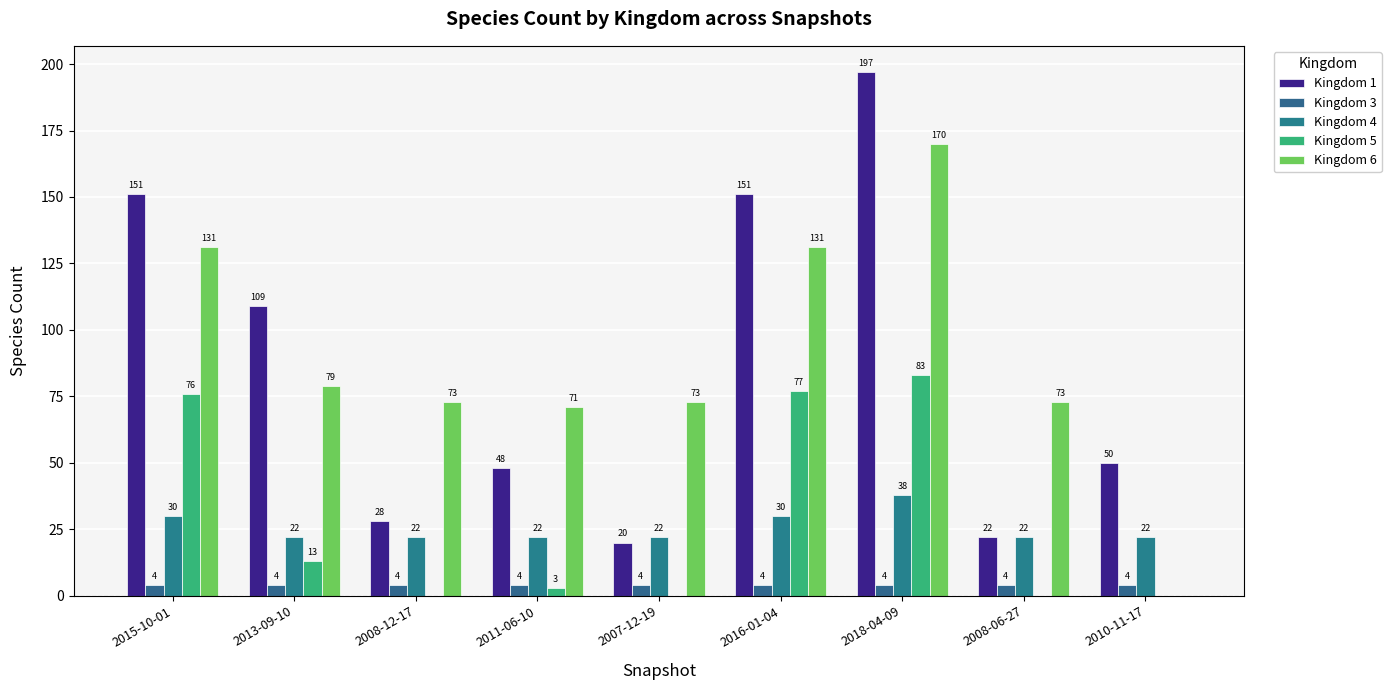

The value of Kingdom 6 at 2016-01-04 is 131. True or false?

True